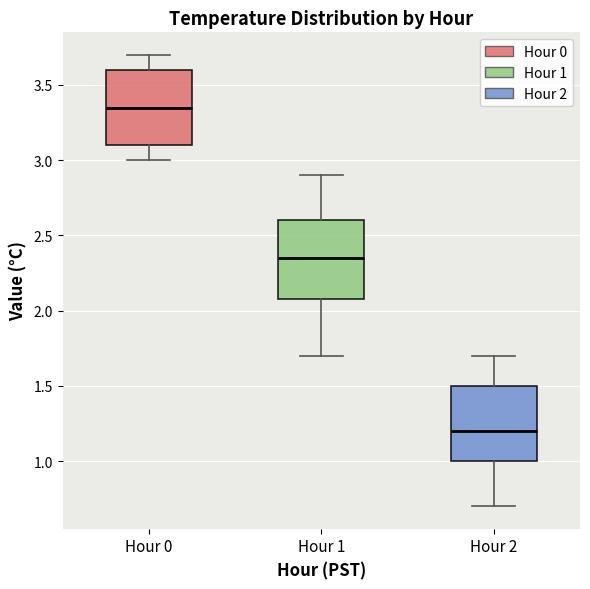

Reading left to right, transcribe this box plot: for each box, give where its median line is, the range the box spans, and where its two whiskers end, as read against the y-axis. The values are not printed on the chart, so give them approximately, as read against the axis.

Hour 0: median 3.35, box 3.10 to 3.60, whiskers 3.00 to 3.70
Hour 1: median 2.35, box 2.10 to 2.60, whiskers 1.70 to 2.90
Hour 2: median 1.20, box 1.00 to 1.50, whiskers 0.70 to 1.70